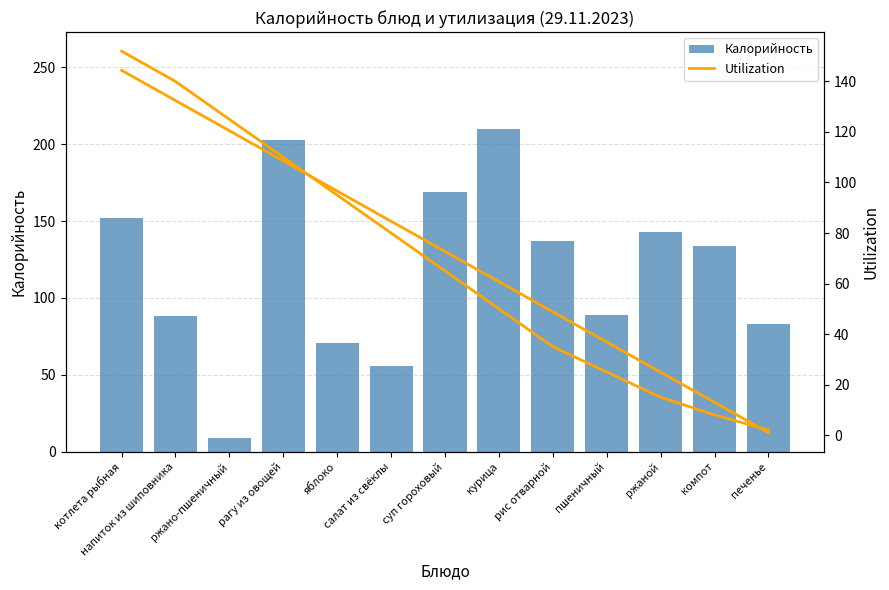

Rank the series by their maximum value, from lowest to highest.

Utilization, Калорийность